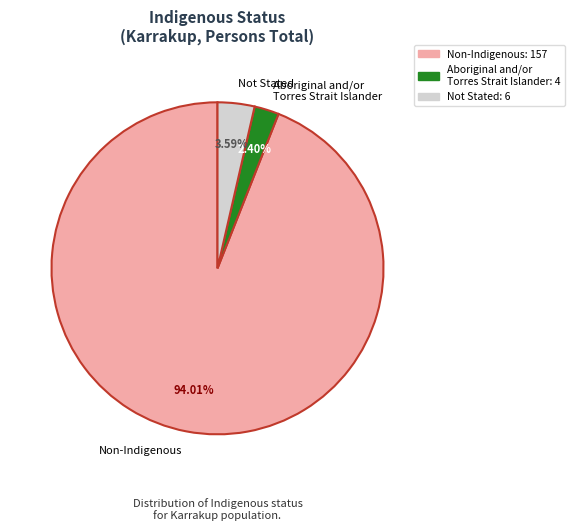

Is there any slice that represents more than half of the pie?

Yes